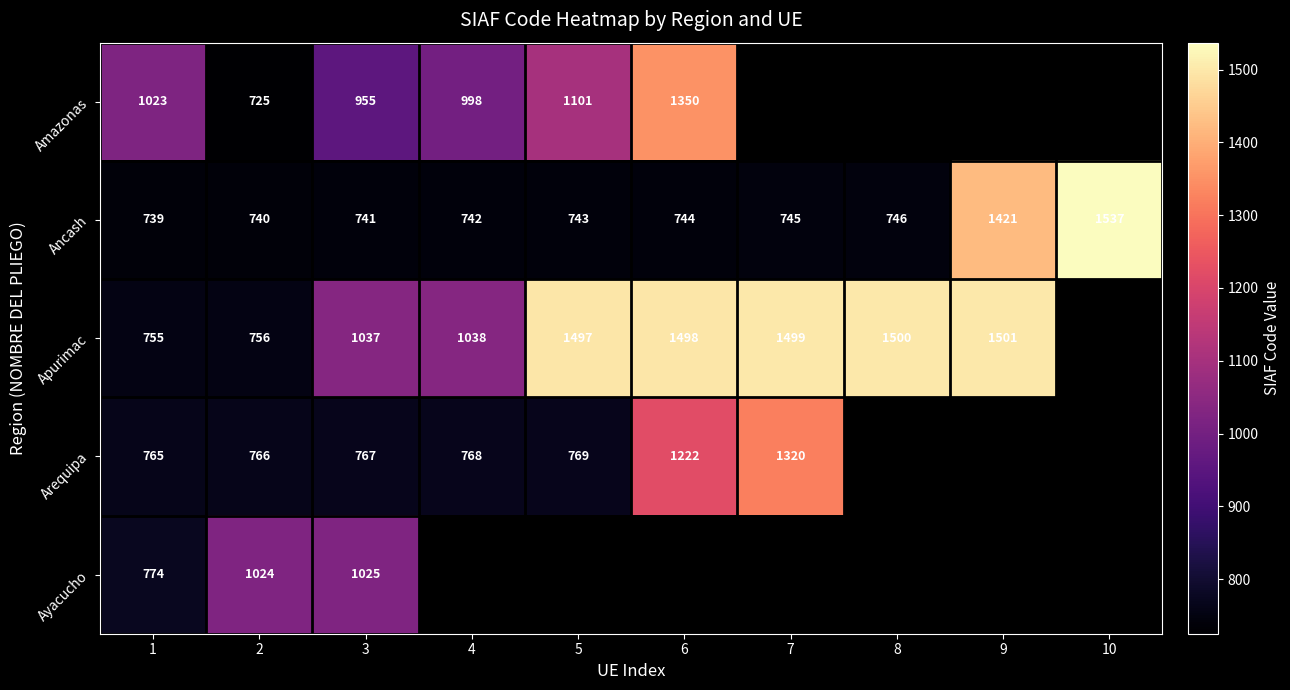

Rank the series at 1 from highest to lowest value.

Amazonas, Ayacucho, Arequipa, Apurimac, Ancash